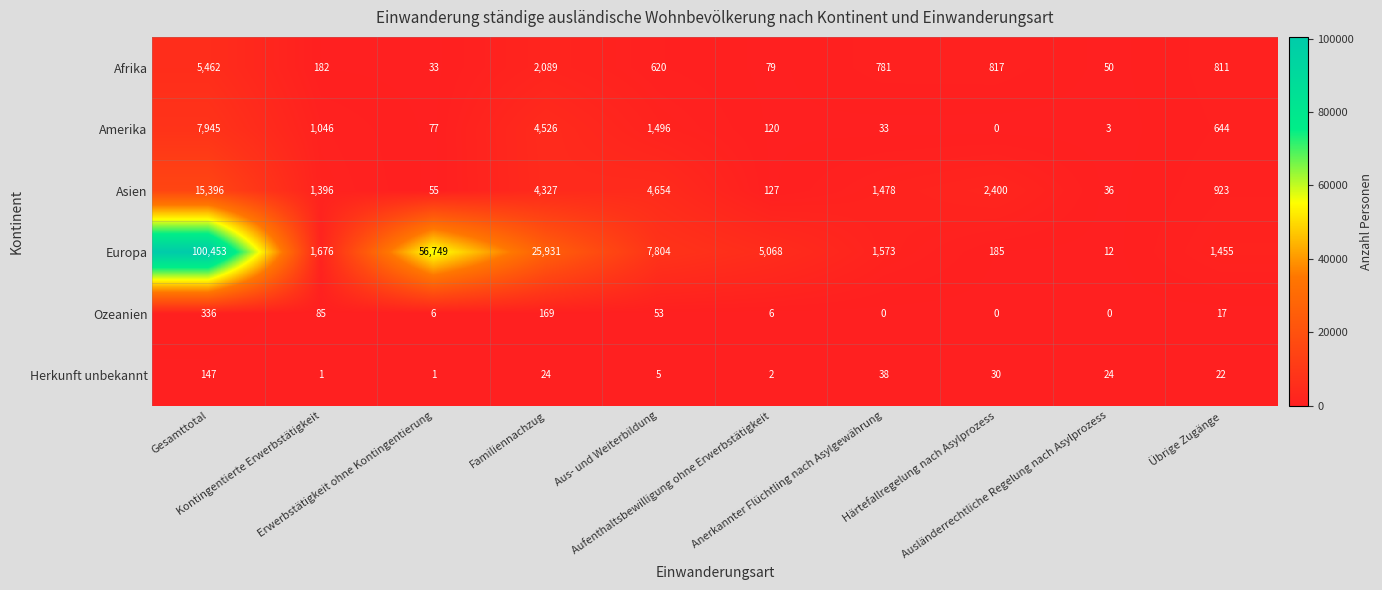

Which series has the largest range (max minus min)?

Europa